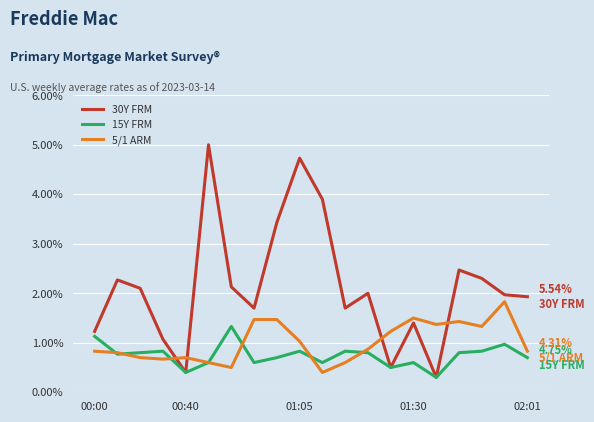

Which series has the widest spread of values?

30Y FRM